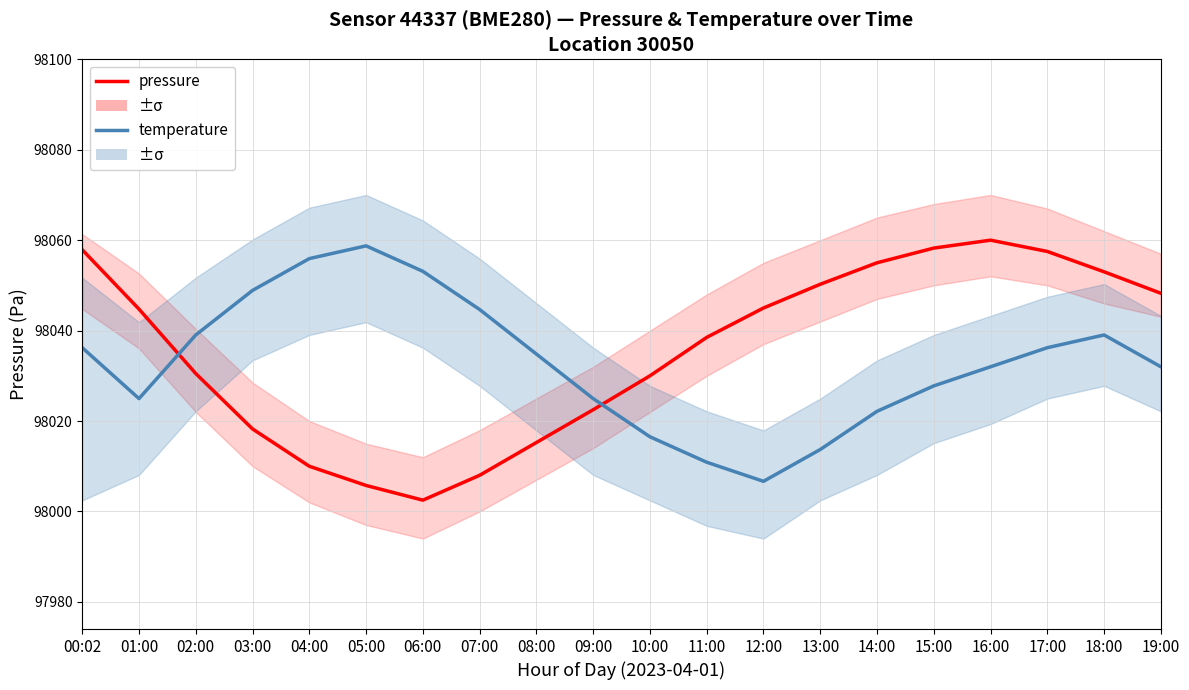

How many data points in pressure are less than 98044?

10